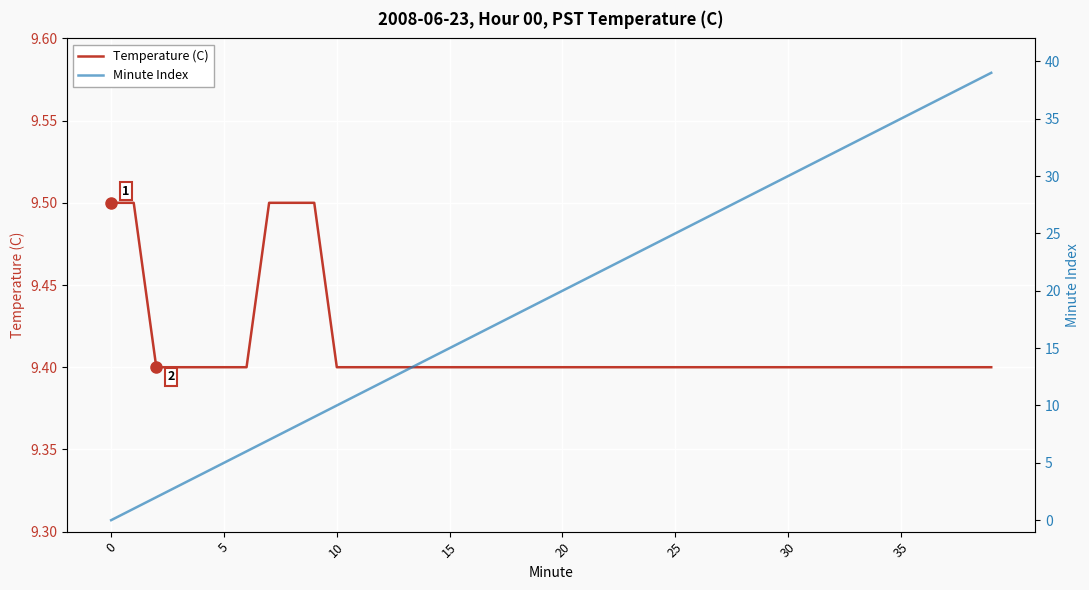

Where does the Minute Index series first go above 20?

21